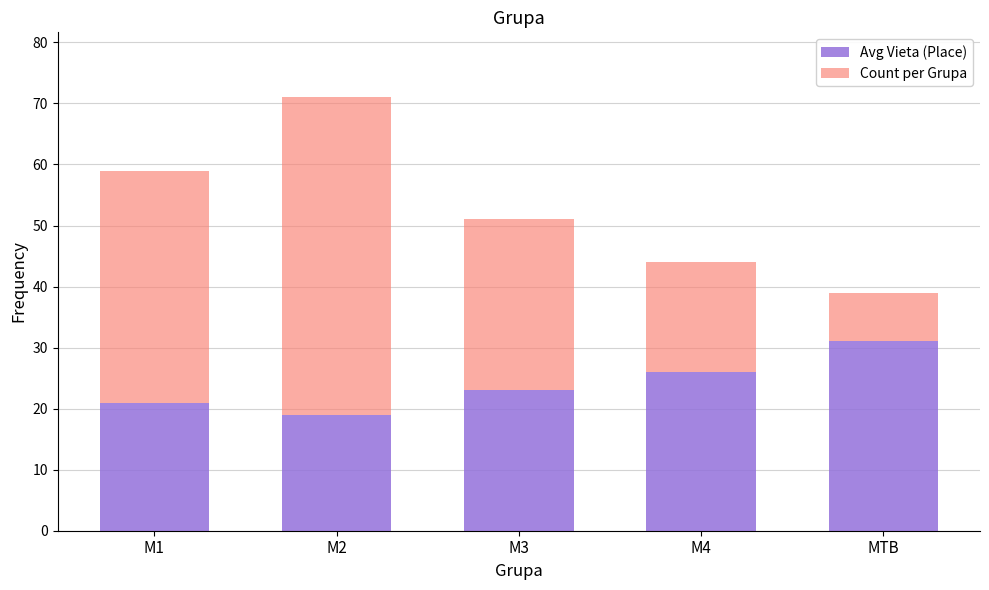

Reading left to right, what are the values for Avg Vieta (Place)?

M1=21	M2=19	M3=23	M4=26	MTB=31